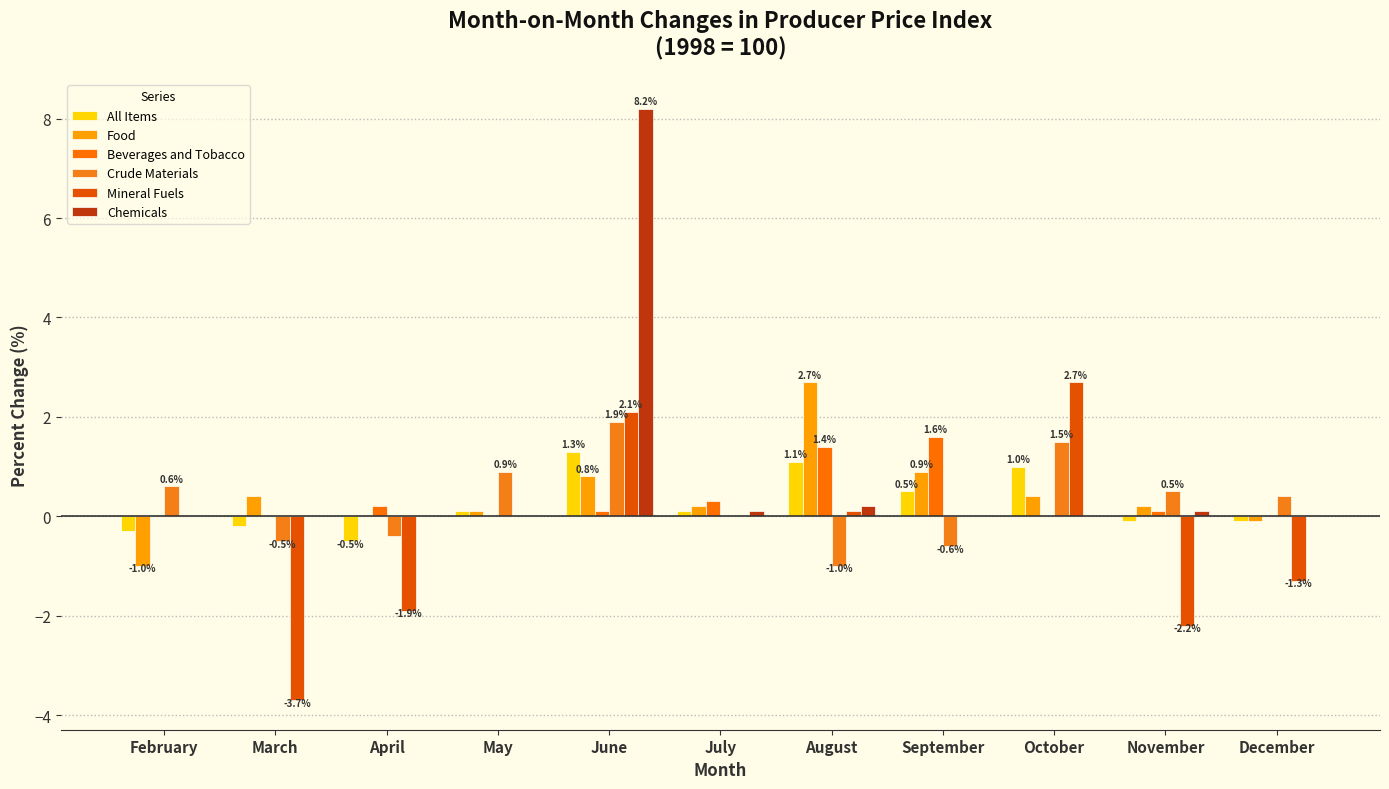

At which category does the chart reach its peak across all series?

June